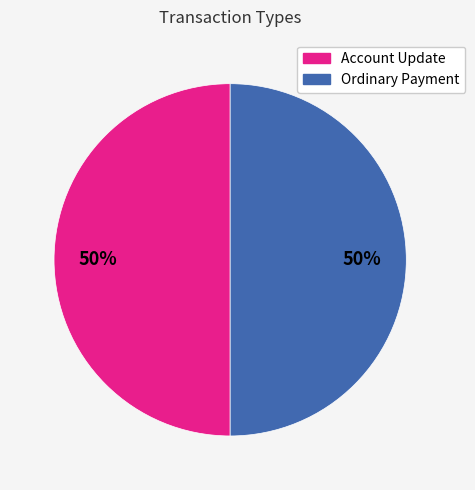

Do Account Update and Ordinary Payment together represent more than half of the pie?

Yes